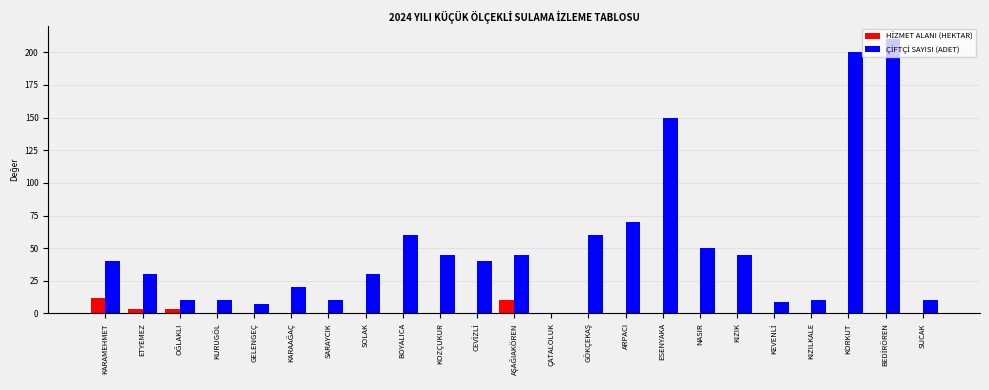

What is the total value across all series at NASIR?

50